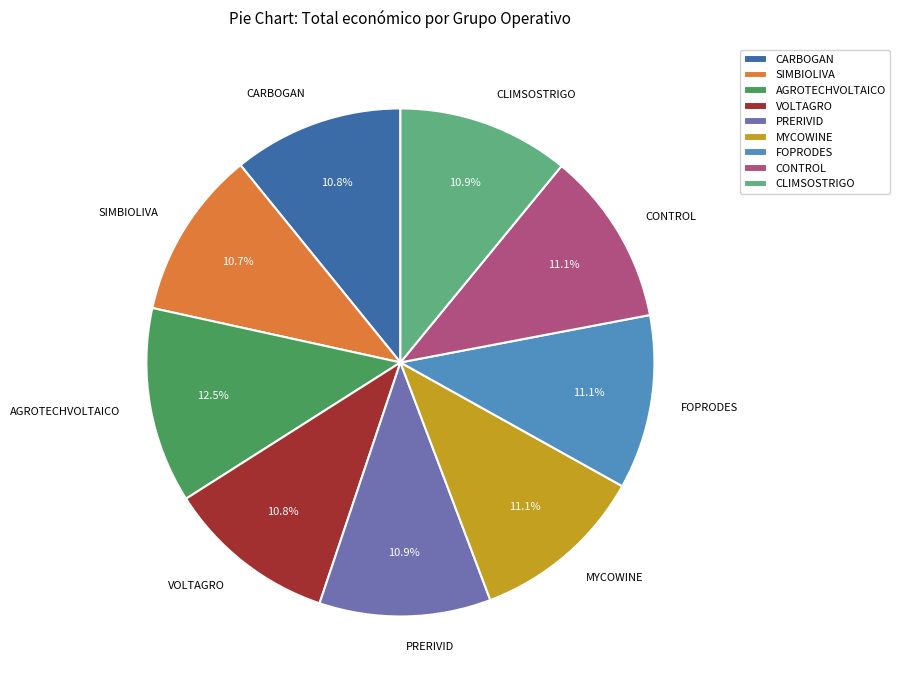

What percentage is the CARBOGAN slice, to the nearest percent?

11%